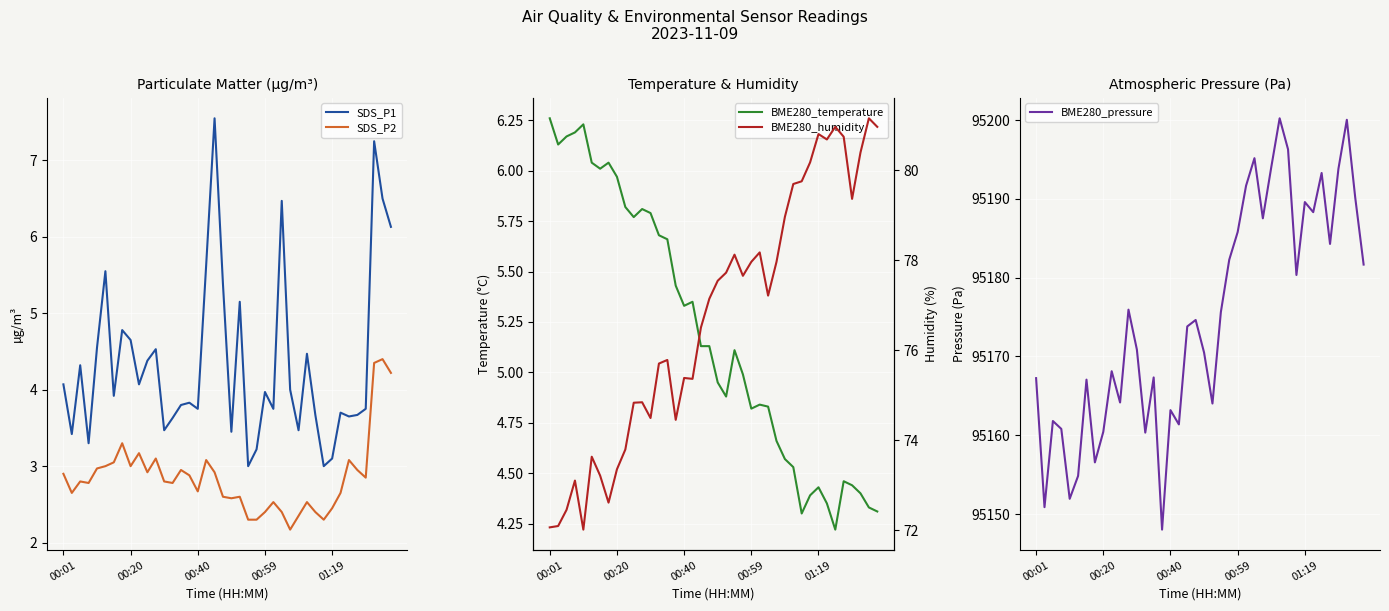

What are all the series names shown in the legend?

SDS_P1, SDS_P2, BME280_temperature, BME280_pressure, BME280_humidity